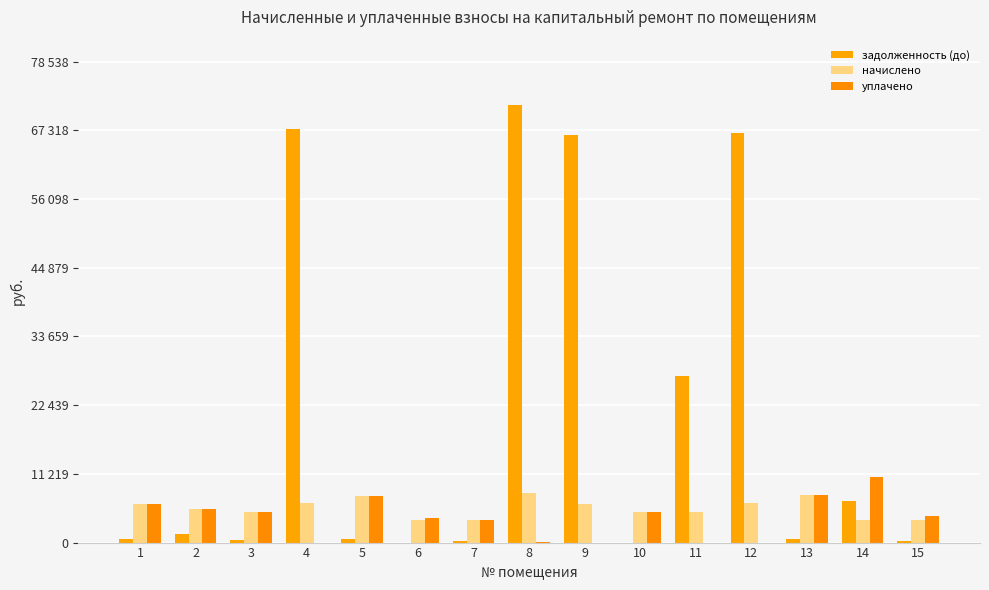

Does the chart contain stacked bars?

No